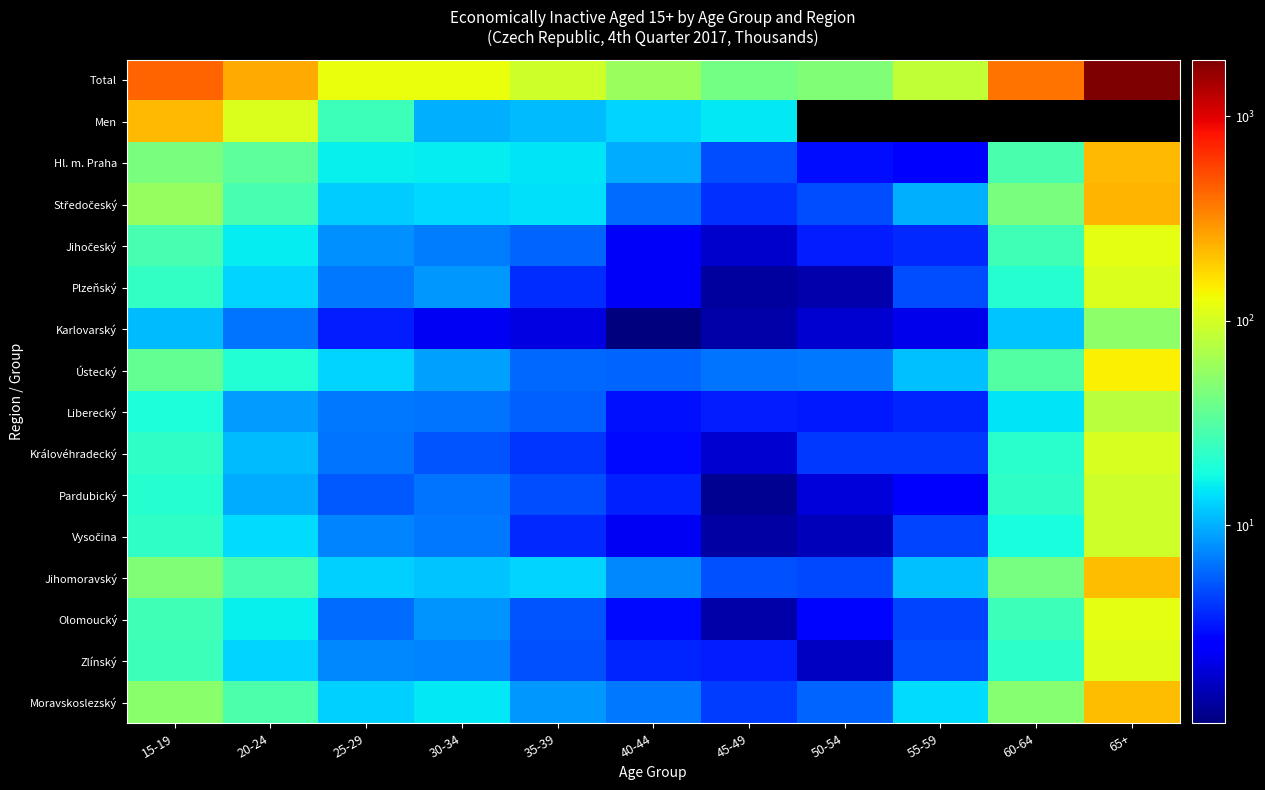

Is it true that Ústecký equals 31.9 at 20-24?

False